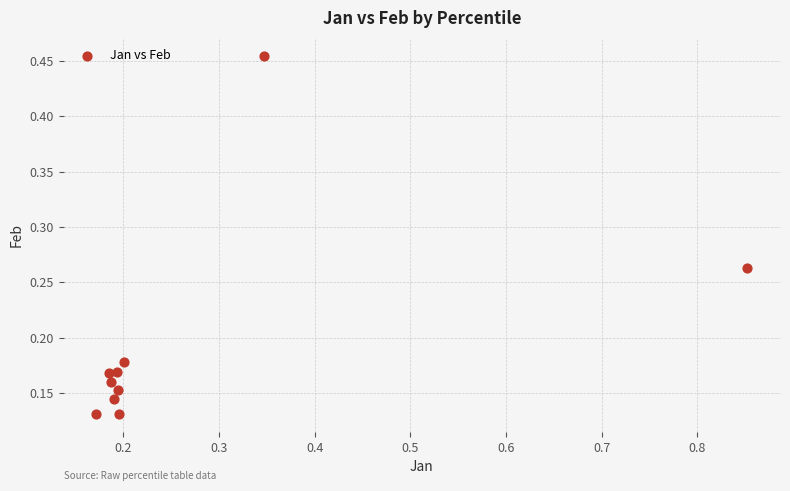

What is the range of X values (max minus min)?

0.7